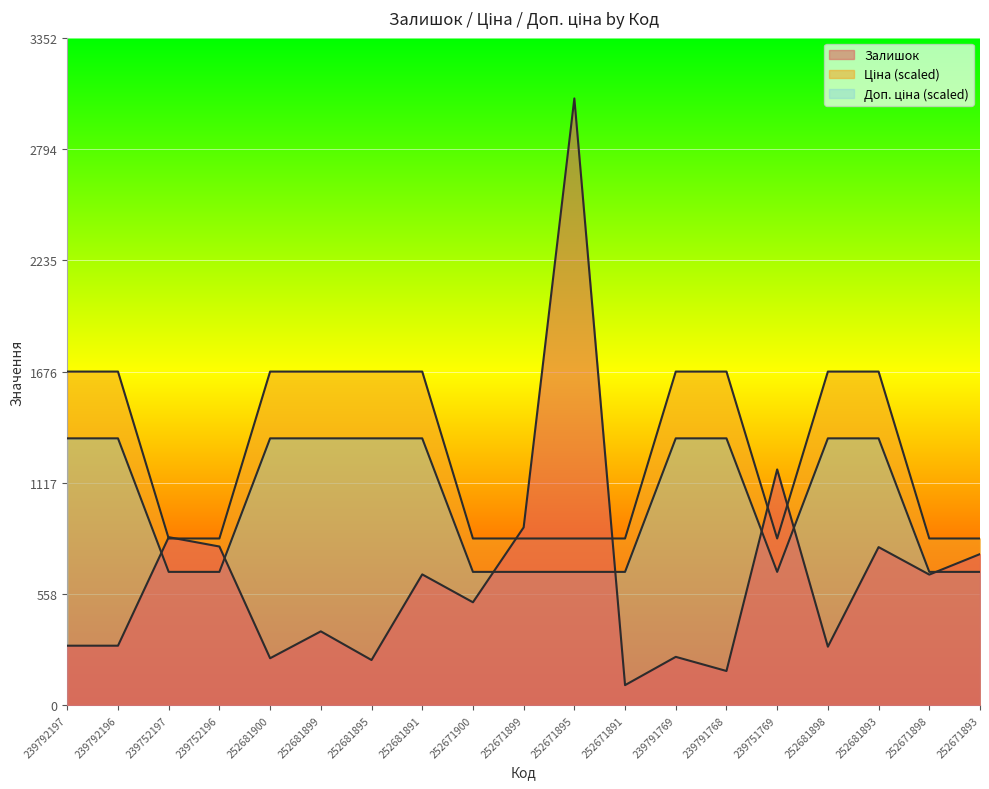

How many times do Залишок and Доп. ціна cross each other?

7